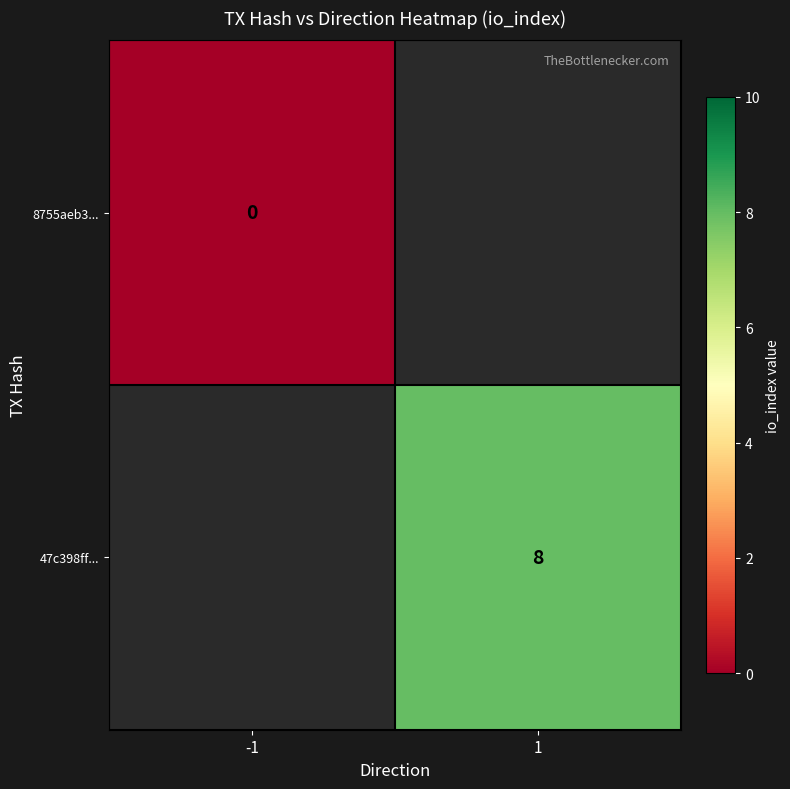

The value of 47c398ff... at 1 is 8. True or false?

True